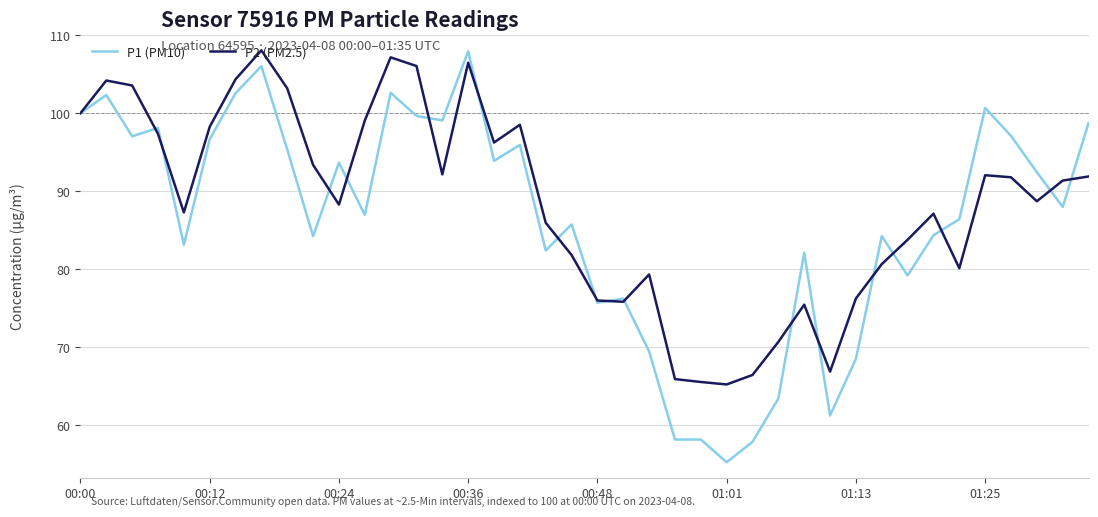

What is the lowest value of the P1 (PM10) series?

55.3